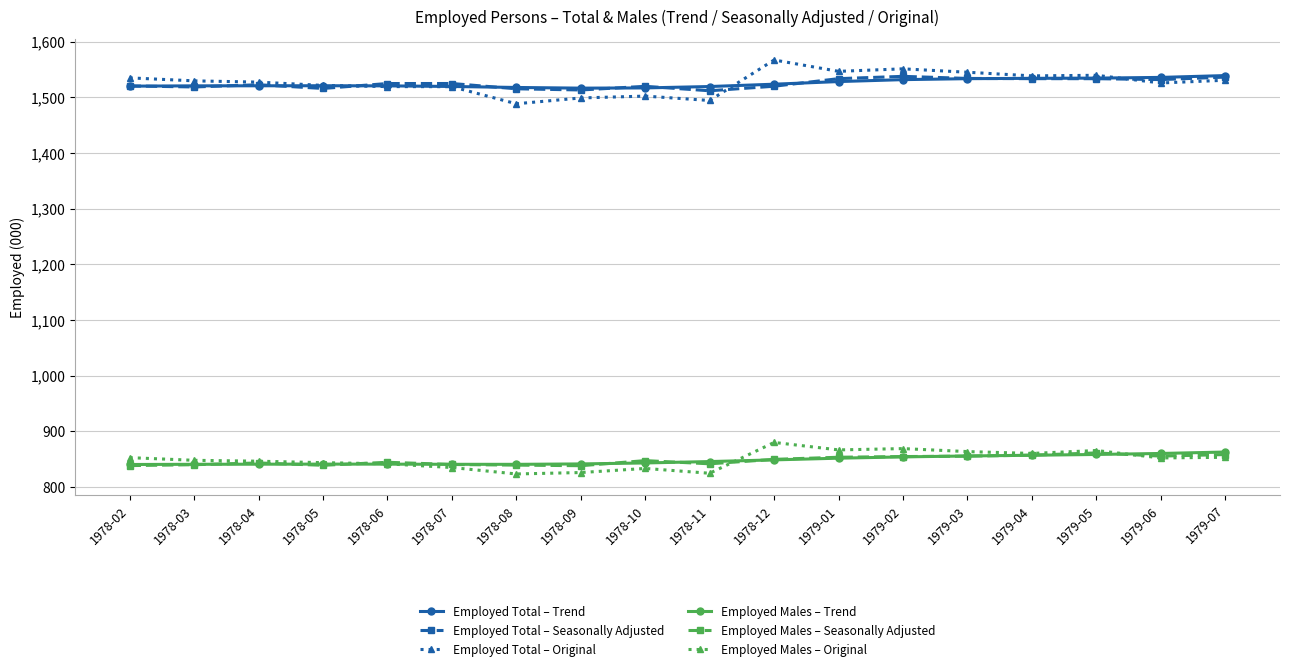

True or false: Employed Males – Trend and Employed Total – Original cross at least once.

False